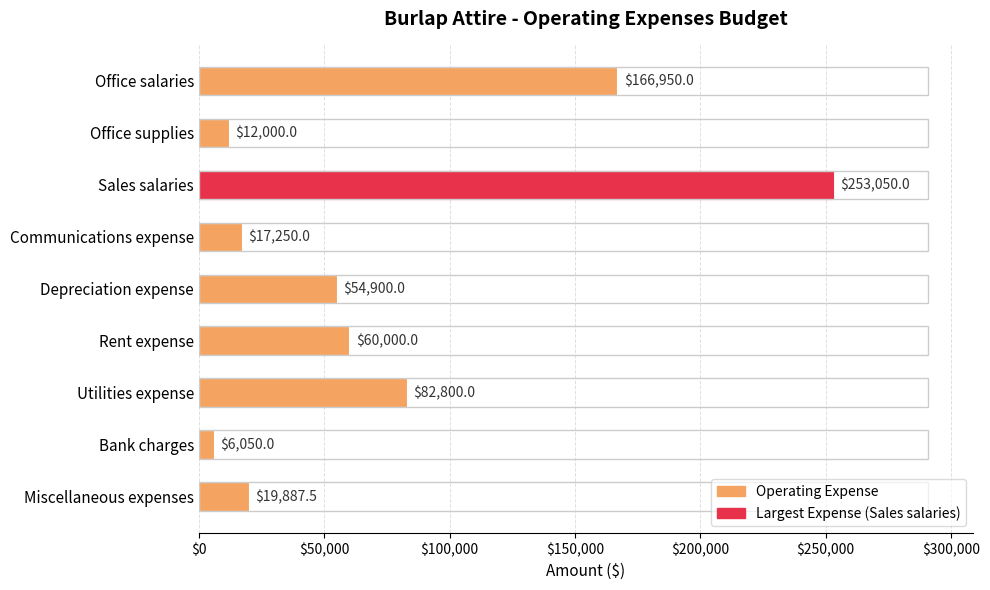

List the labels in order of value, largest first.

Sales salaries, Office salaries, Utilities expense, Rent expense, Depreciation expense, Miscellaneous expenses, Communications expense, Office supplies, Bank charges